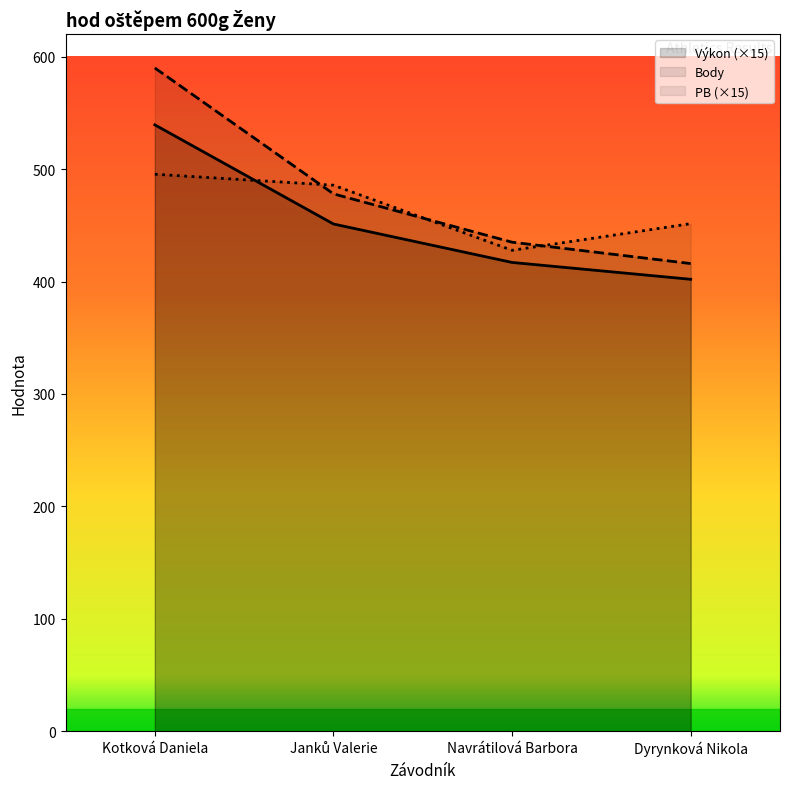

What is the greatest value displayed?

590.0